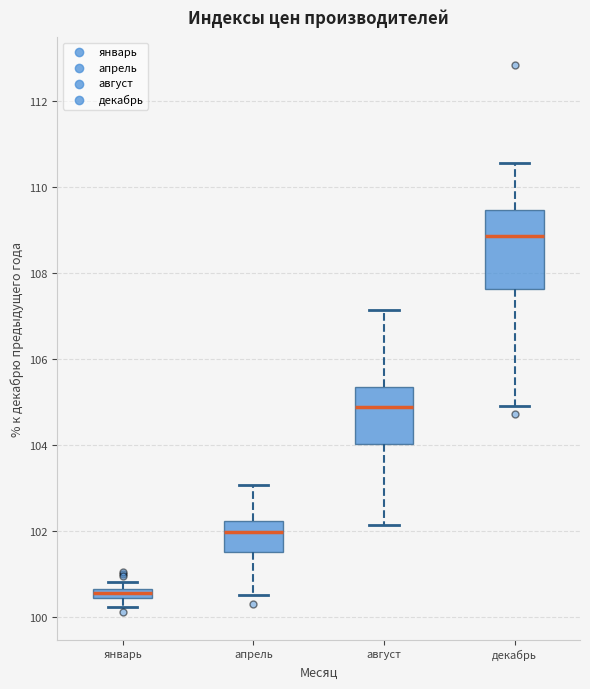

Which box has the lowest median line?

январь